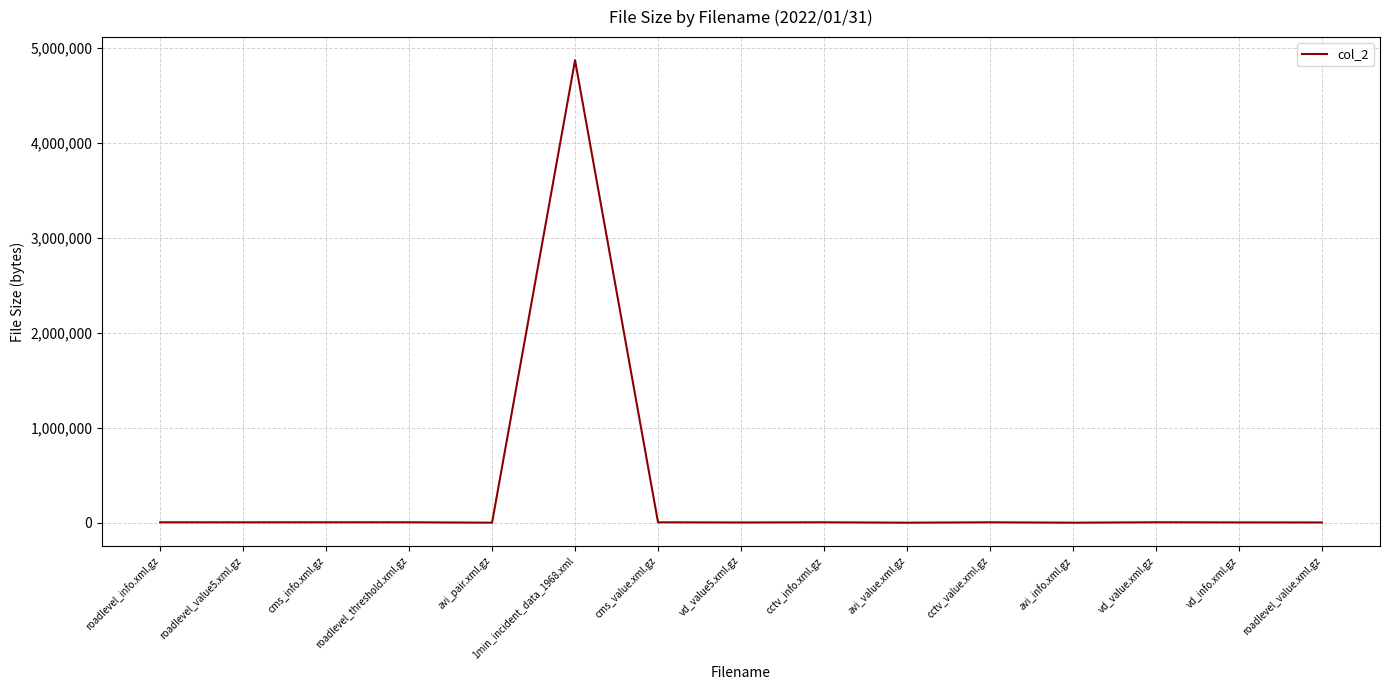

What is the maximum value shown in the chart?

4872570